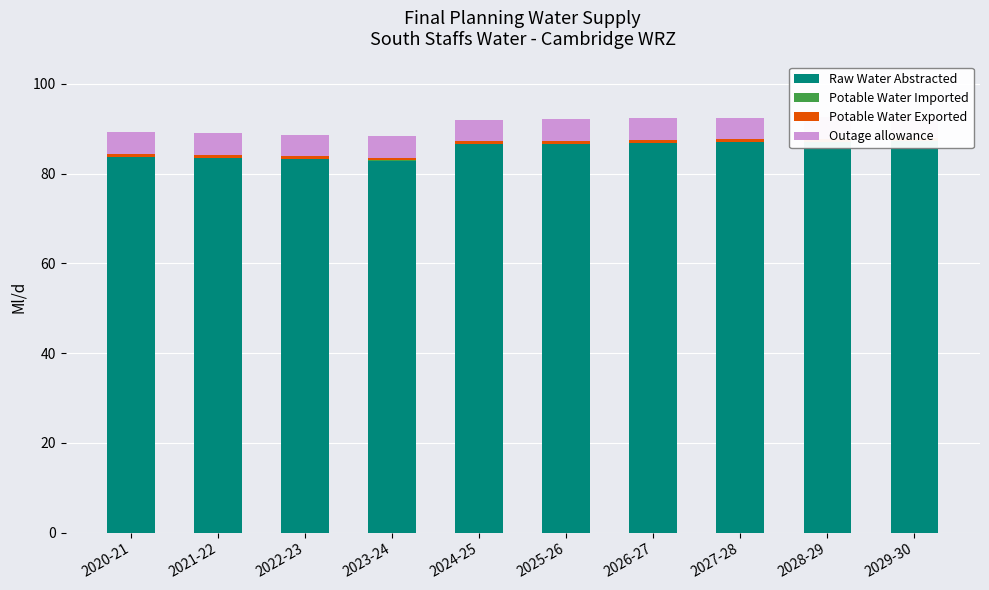

At how many categories does at least one series exceed 37?

10